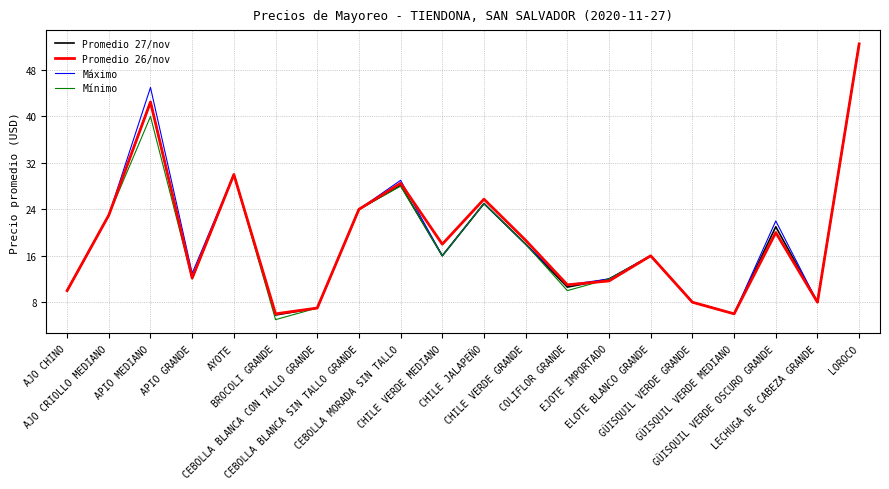

What position from the left is CHILE JALAPEÑO?

11